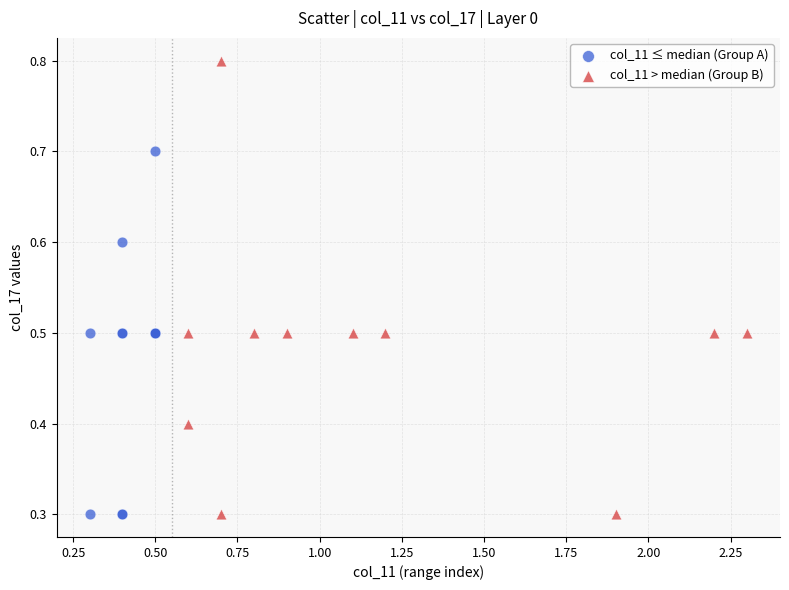

Which series contains the highest Y value?

col_11 > median (Group B)